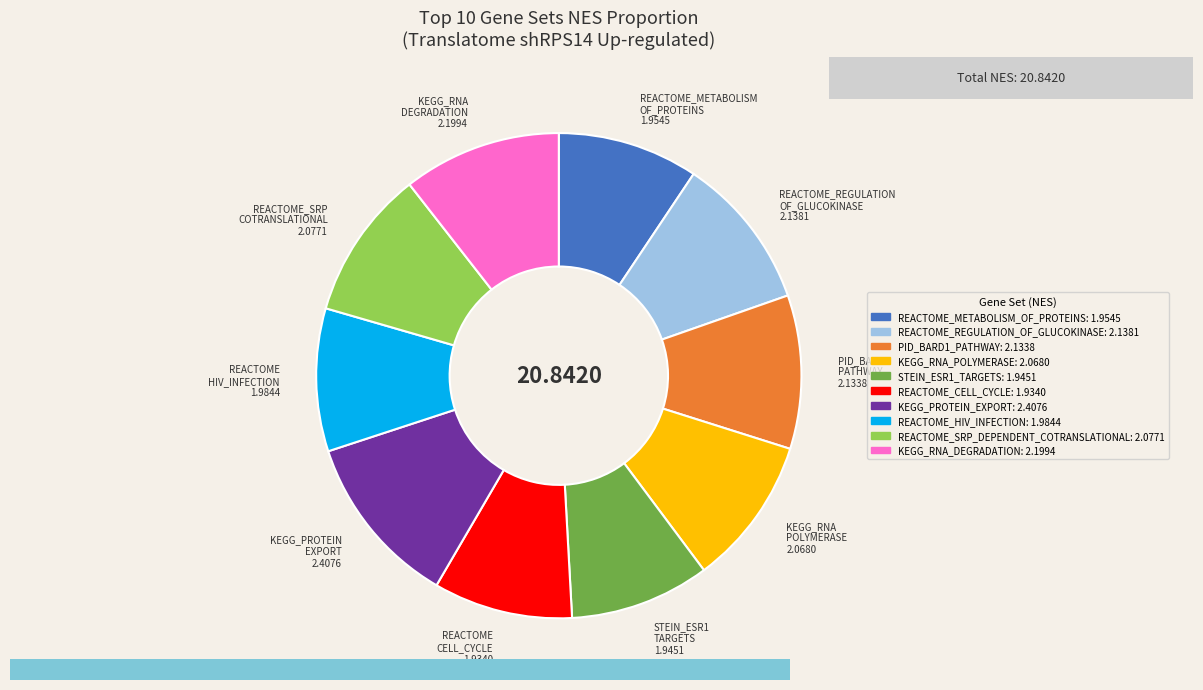

The KEGG_RNA_DEGRADATION slice represents 1% of the pie. True or false?

False